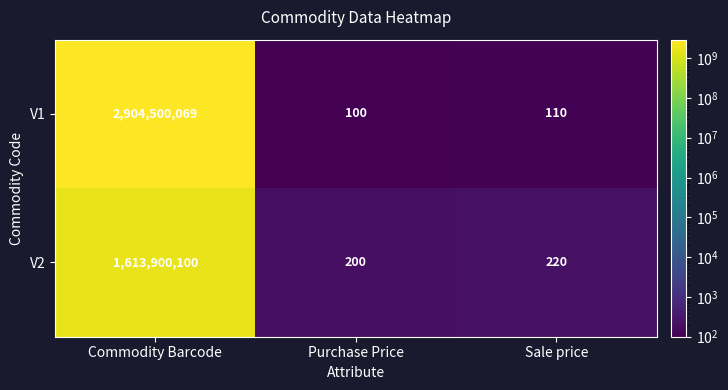

At Commodity Barcode, list the series in order from largest to smallest.

V1, V2